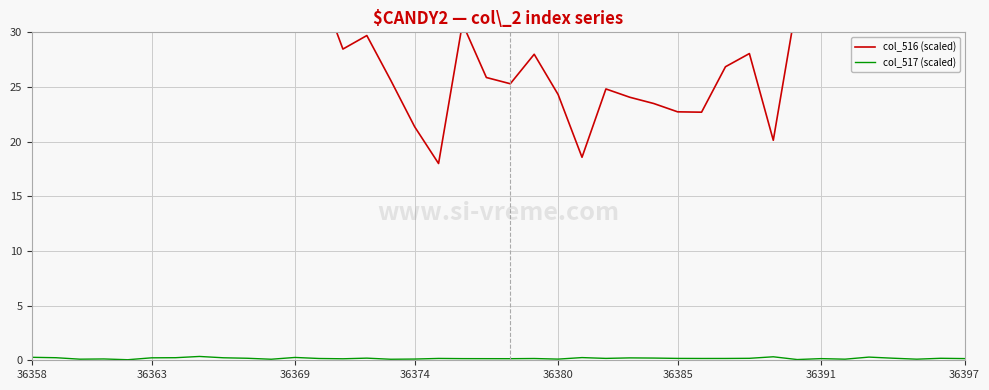

Is it true that col_517 (scaled) equals 0.1 at 34?

True